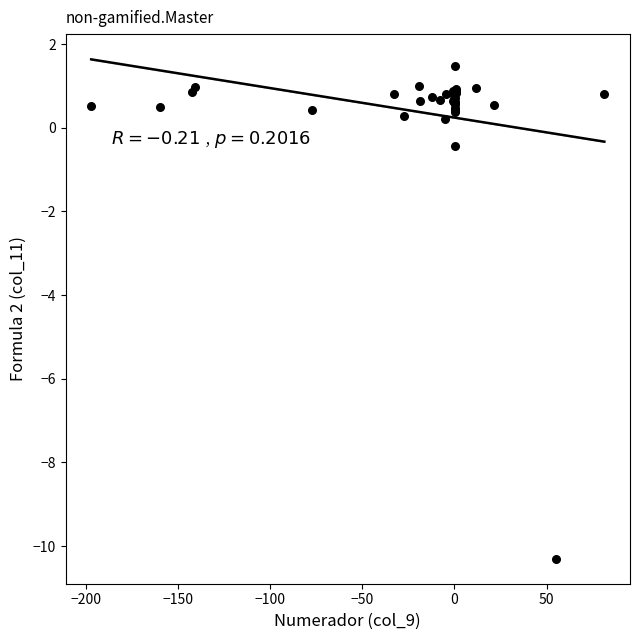

What Y value in the scatter plot is closest to -4?

-0.4